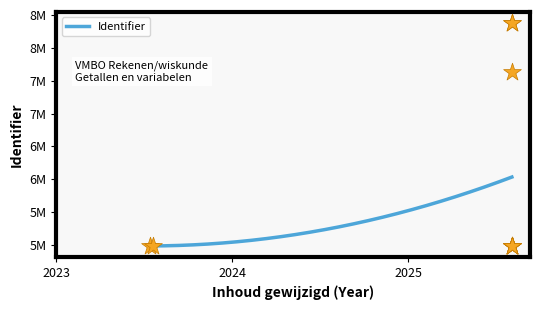

What is the ratio of the value at 2023-07-12 to the value at 2025-08-05?

1.0